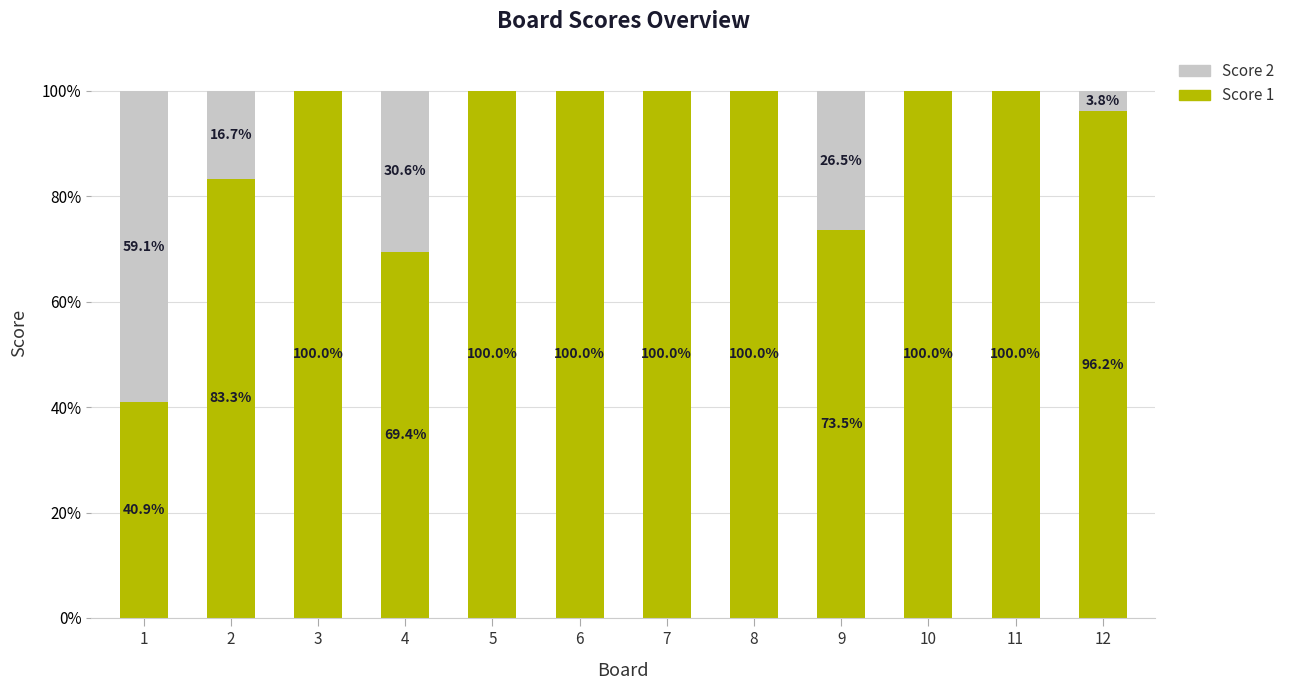

What are all the series names shown in the legend?

Score 2, Score 1